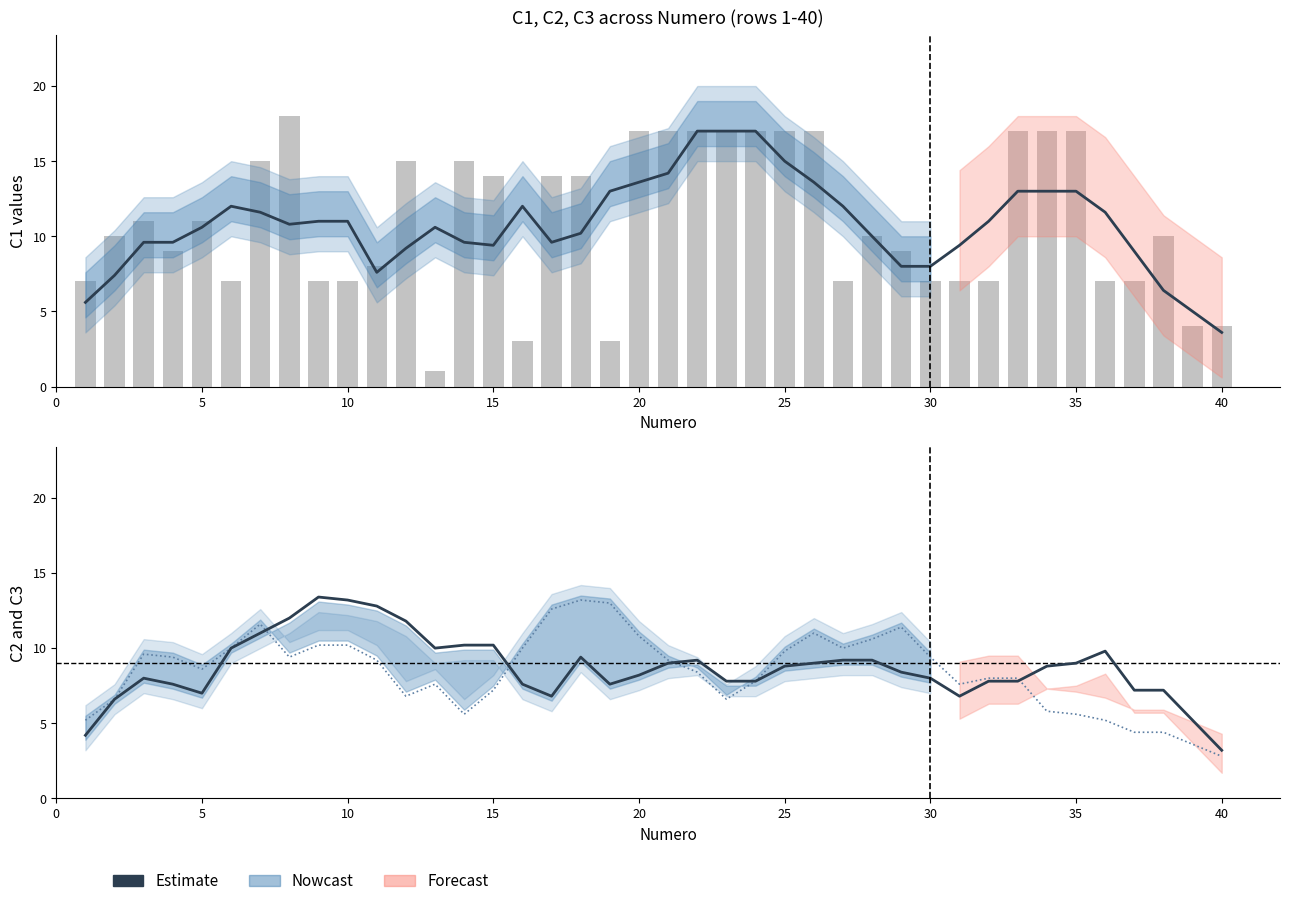

Rank the series by their maximum value, from lowest to highest.

C3, C2 (Estimate), Estimate